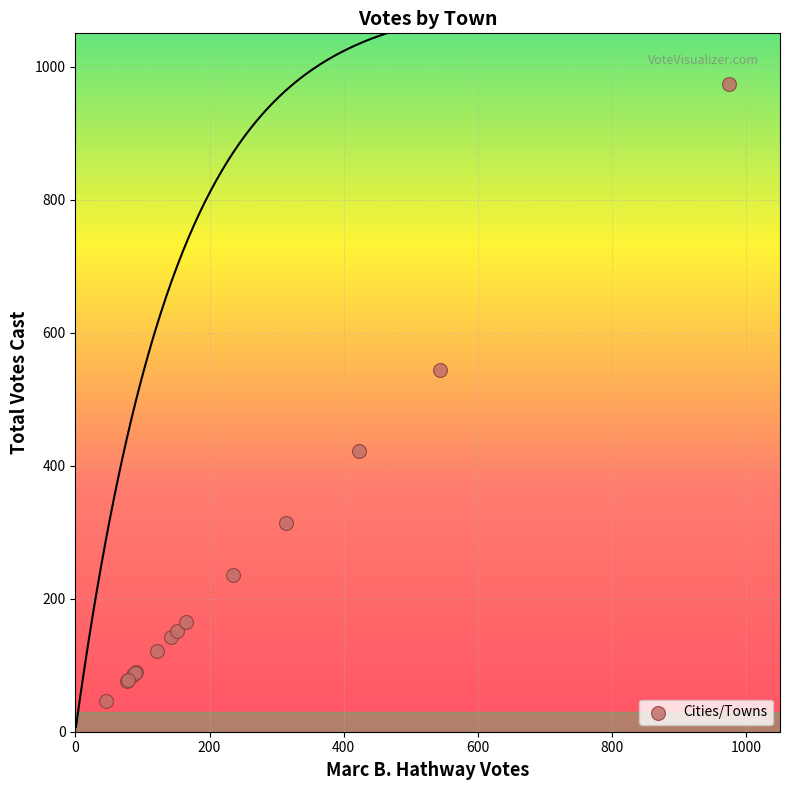

What Y value in the scatter plot is closest to 510?

544